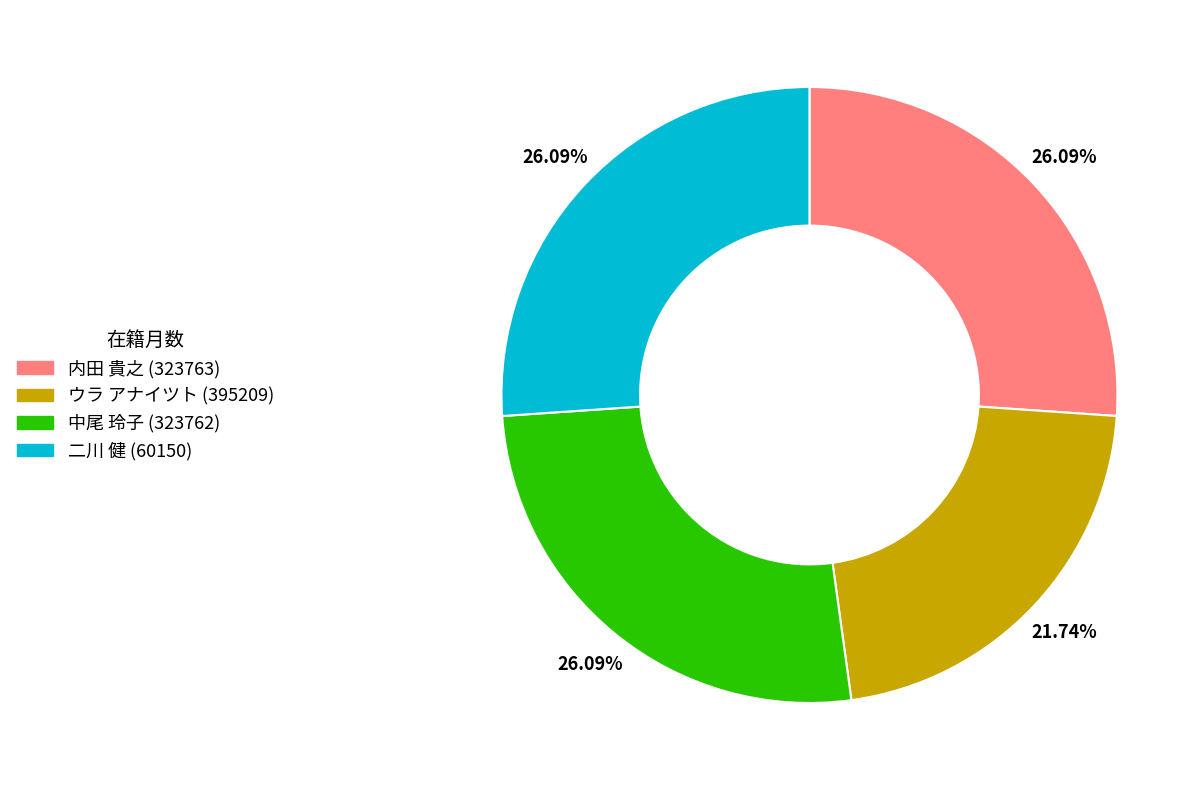

Combined, what portion of the pie is ウラ アナイツト (395209) and 内田 貴之 (323763)?

47.8%